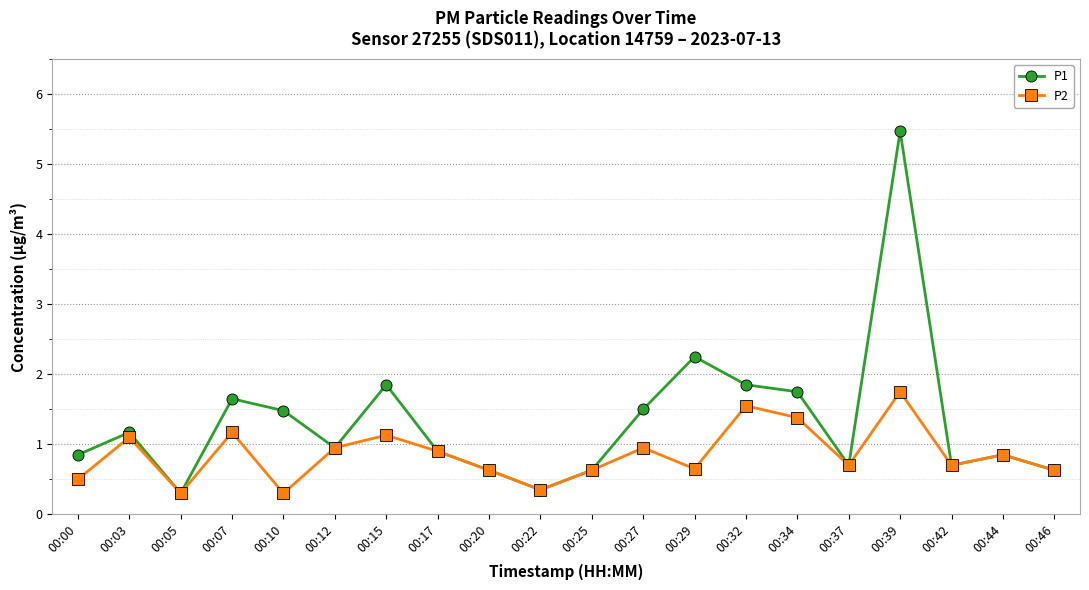

How many interior local valleys does the P1 series have?

5